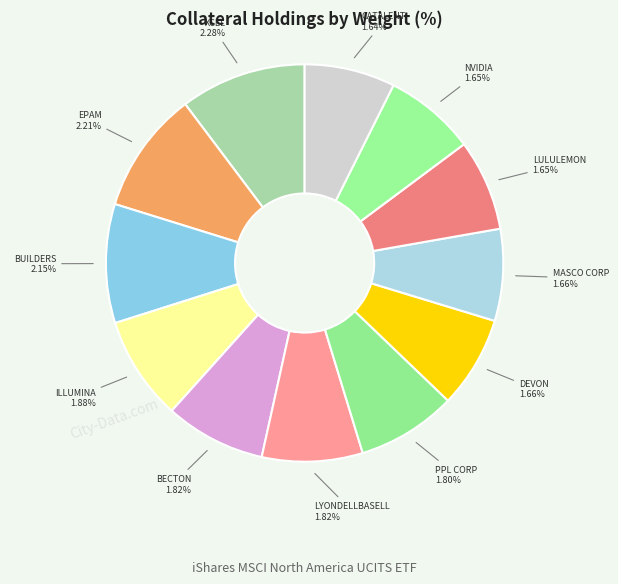

Which slice is the smallest?

CATALENT